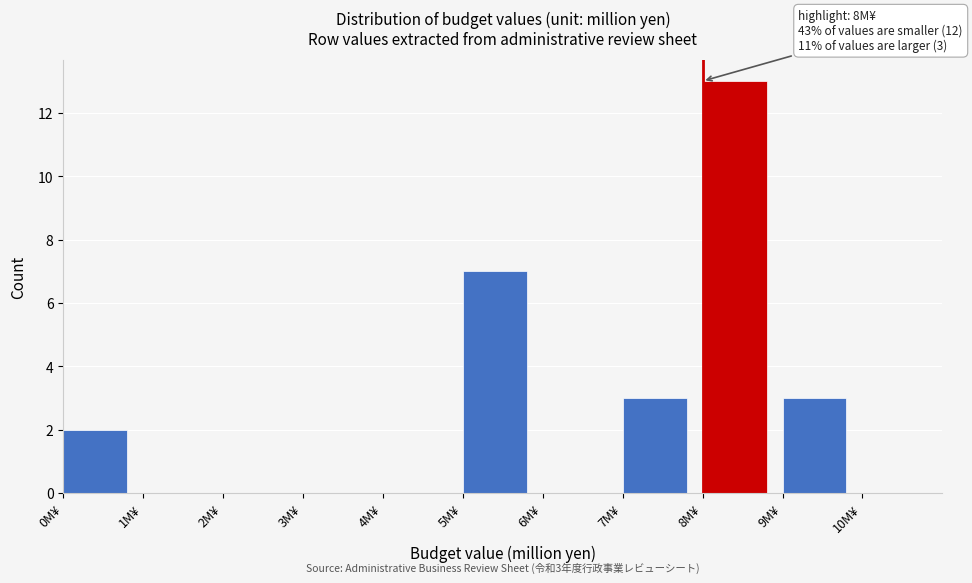

Which range on the x-axis has the tallest bar?

8 to 9